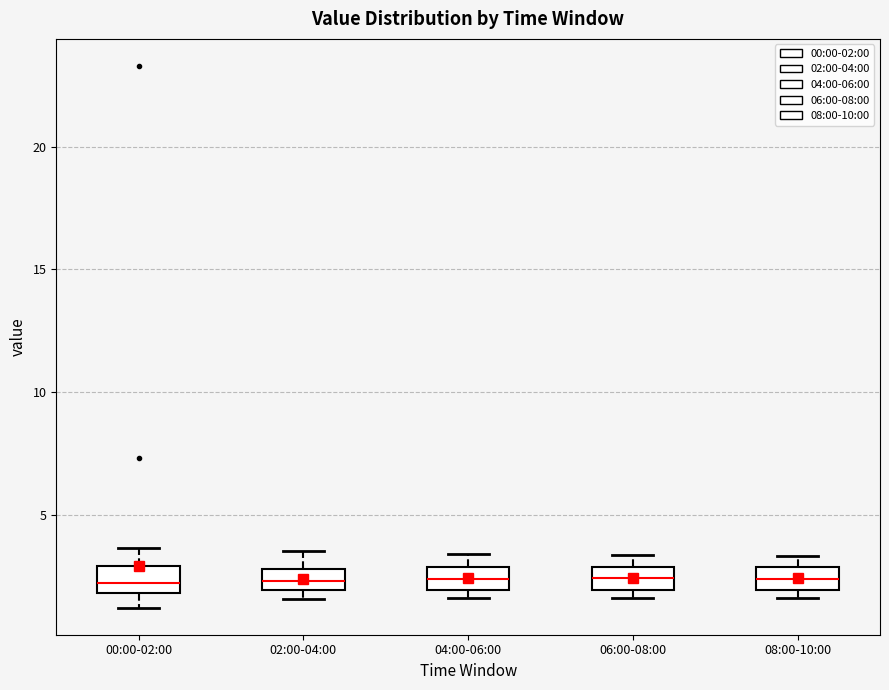

Reading left to right, transcribe this box plot: for each box, give where its median line is, the range the box spans, and where its two whiskers end, as read against the y-axis. The values are not printed on the chart, so give them approximately, as read against the axis.

00:00-02:00: median 2.0 (inside the box), box 2.0 to 3.0, whiskers 1.0 to 3.5
02:00-04:00: median 2.5, box 2.0 to 3.0, whiskers 1.5 to 3.5
04:00-06:00: median 2.5, box 2.0 to 3.0, whiskers 1.5 to 3.5
06:00-08:00: median 2.5, box 2.0 to 3.0, whiskers 1.5 to 3.5
08:00-10:00: median 2.5, box 2.0 to 3.0, whiskers 1.5 to 3.5